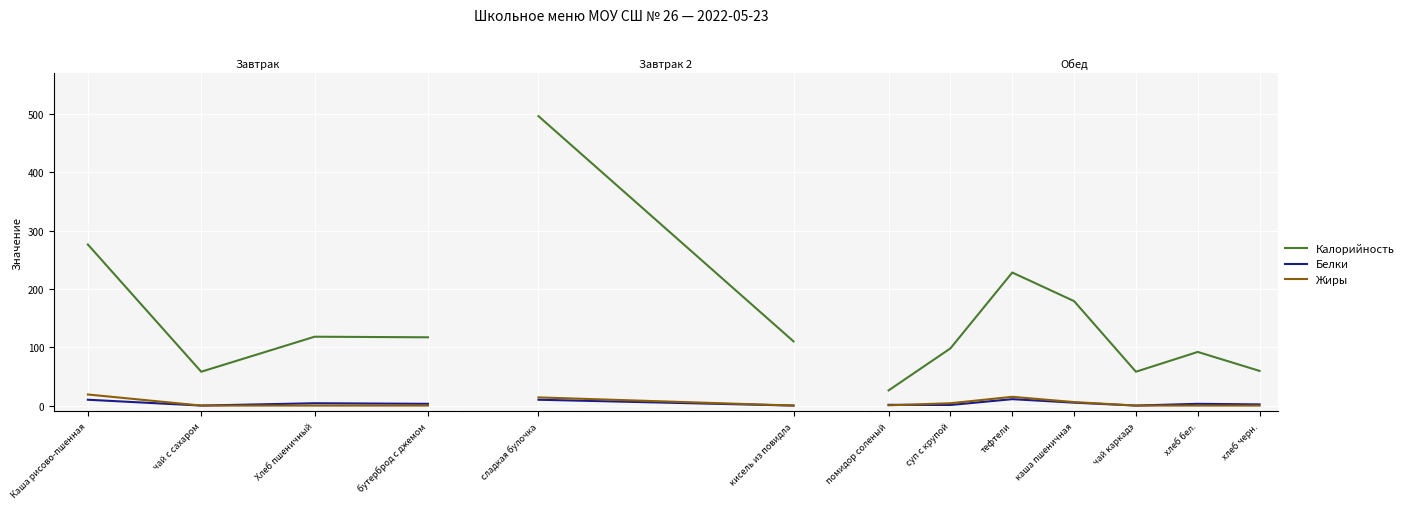

Is the value of Калорийность at чай каркадэ greater than the value of Жиры at суп с крупой?

Yes